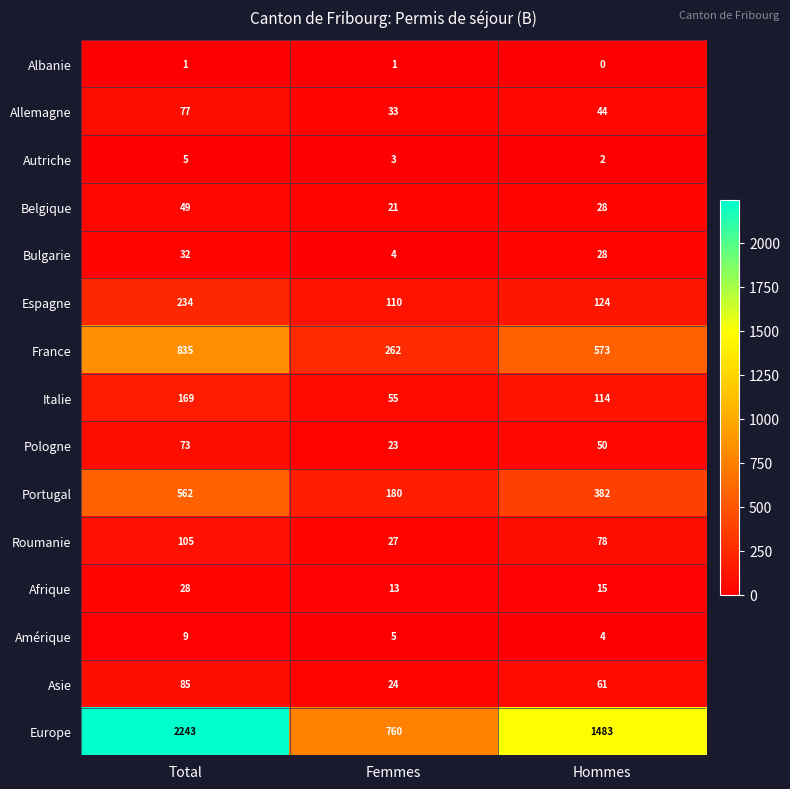

Between Total and Hommes, which series saw the biggest shift?

Europe